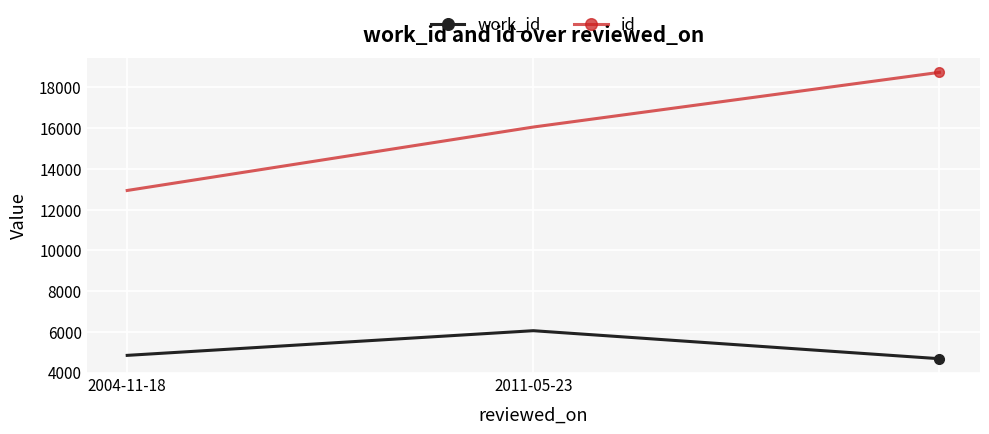

Rank the series by their maximum value, from lowest to highest.

work_id, id